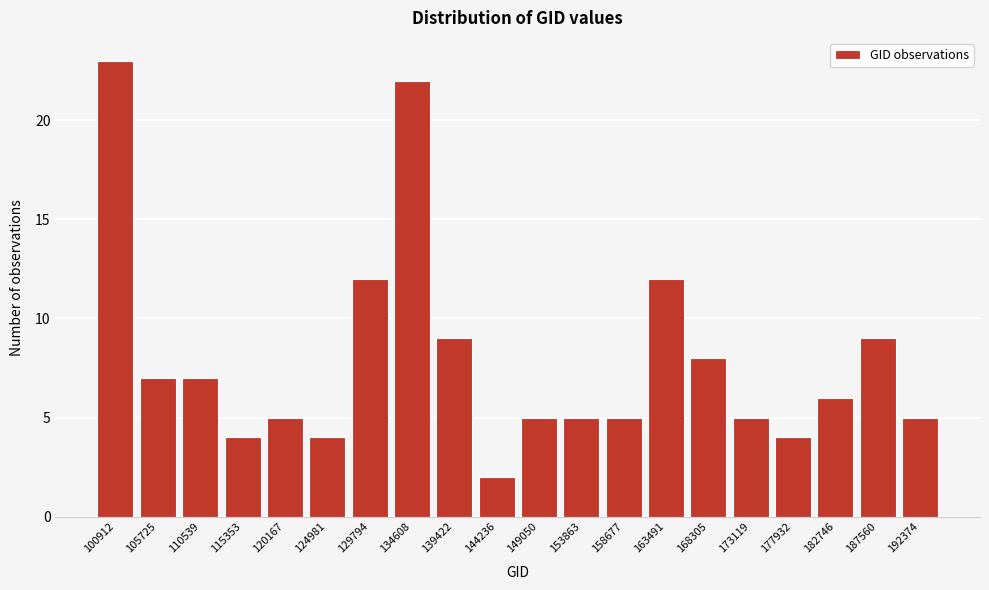

Reading right to left, what are all the values shown in this chart?

5	9	6	4	5	8	12	5	5	5	2	9	22	12	4	5	4	7	7	23